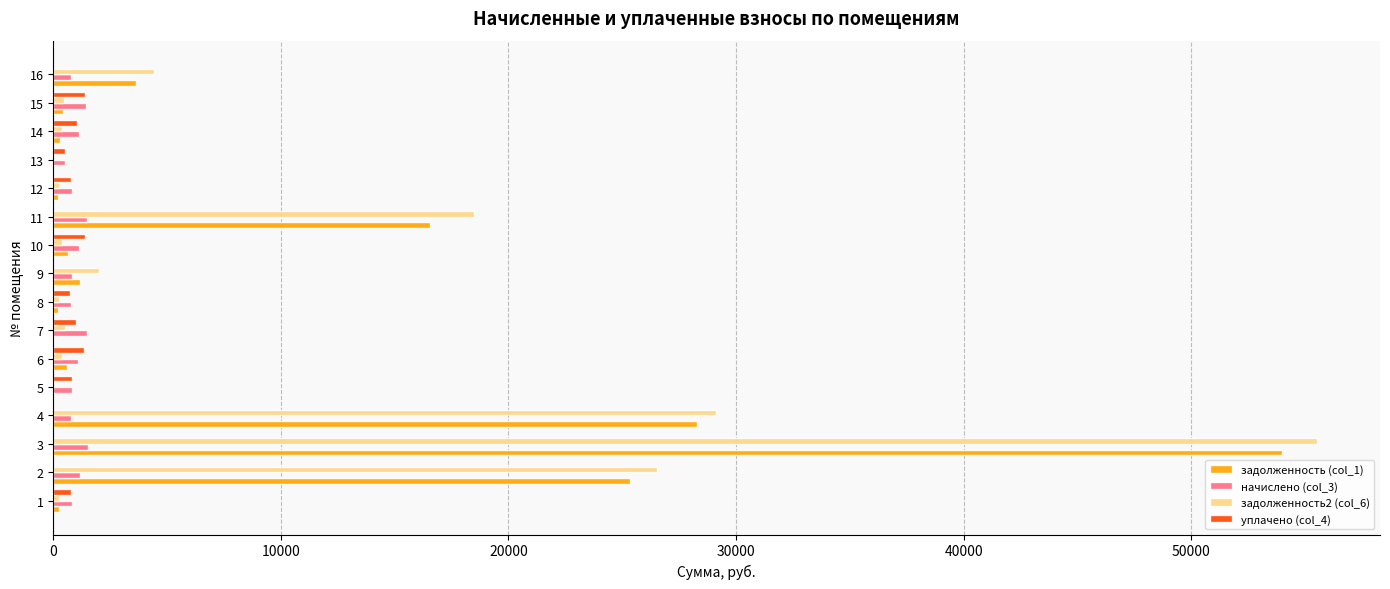

At which category is the sum across all series the highest?

3